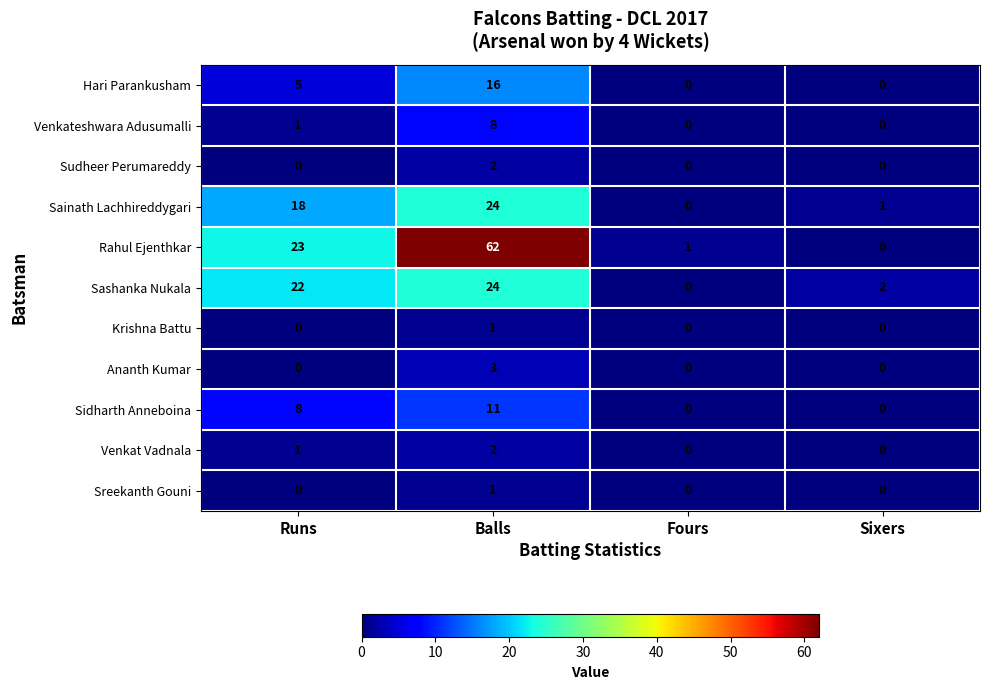

Count the number of data series in this chart.

11